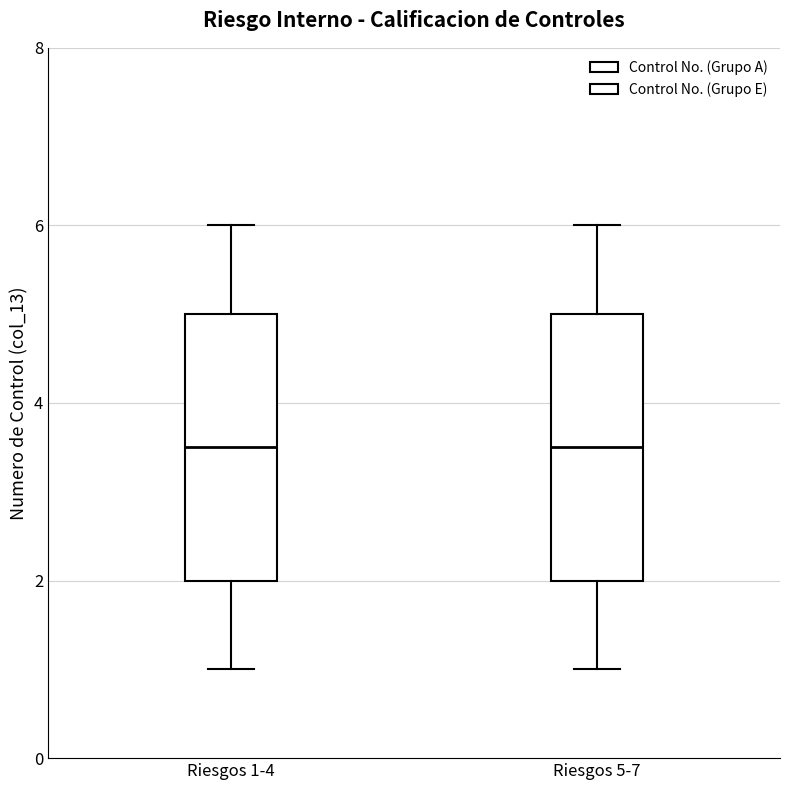

Where is the lower edge of the box for Riesgos 1-4 on the y-axis? The values are not printed on the chart, so give them approximately, as read against the axis.

2.0